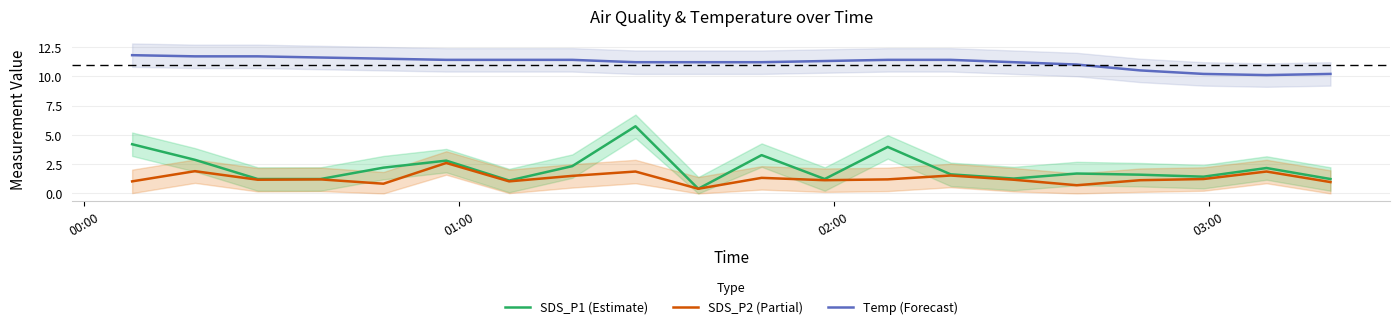

What is the minimum value for SDS_P2 (Partial)?

0.4